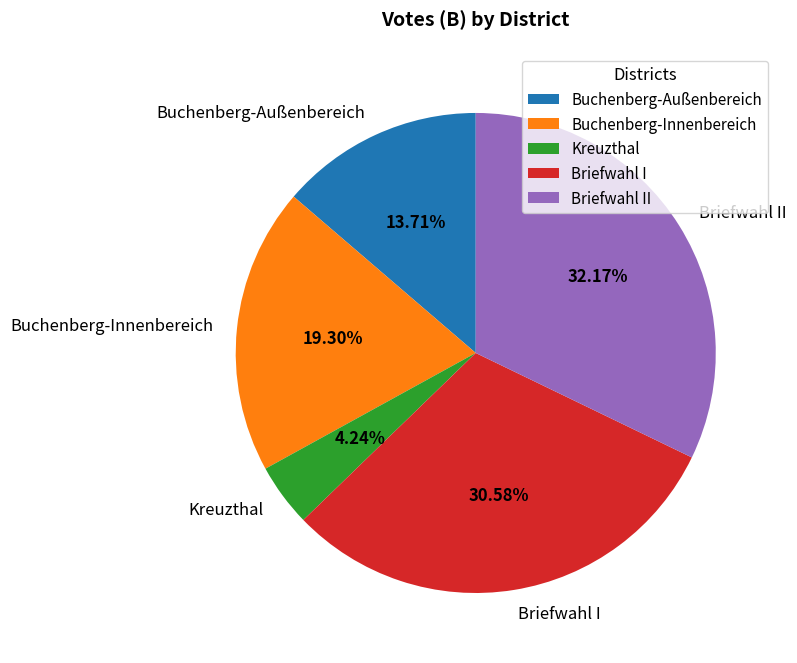

Is it true that Briefwahl II is 32% of the pie?

True